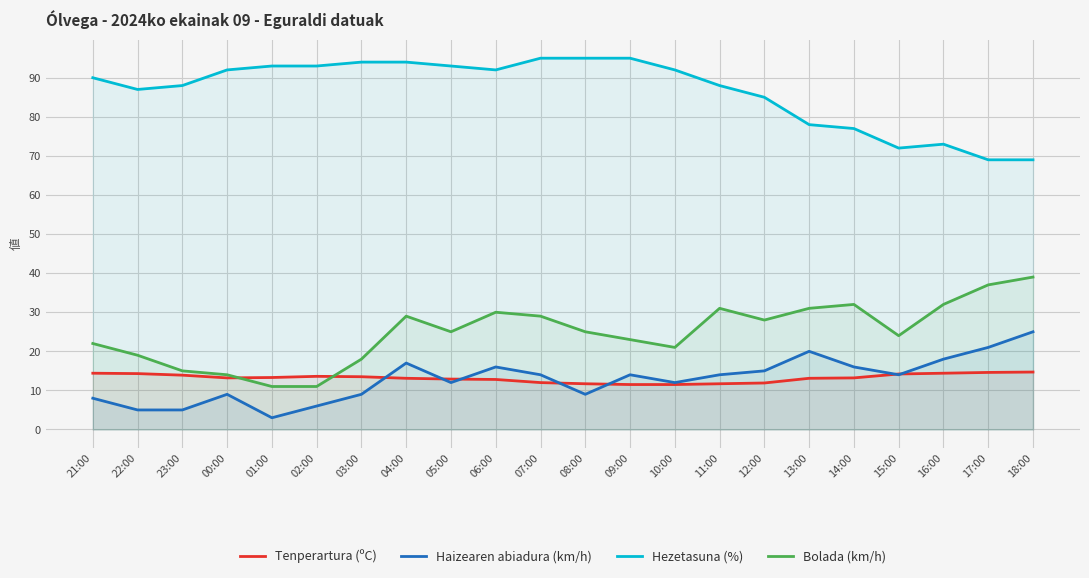

What are all the series names shown in the legend?

Tenperartura (ºC), Haizearen abiadura (km/h), Hezetasuna (%), Bolada (km/h)